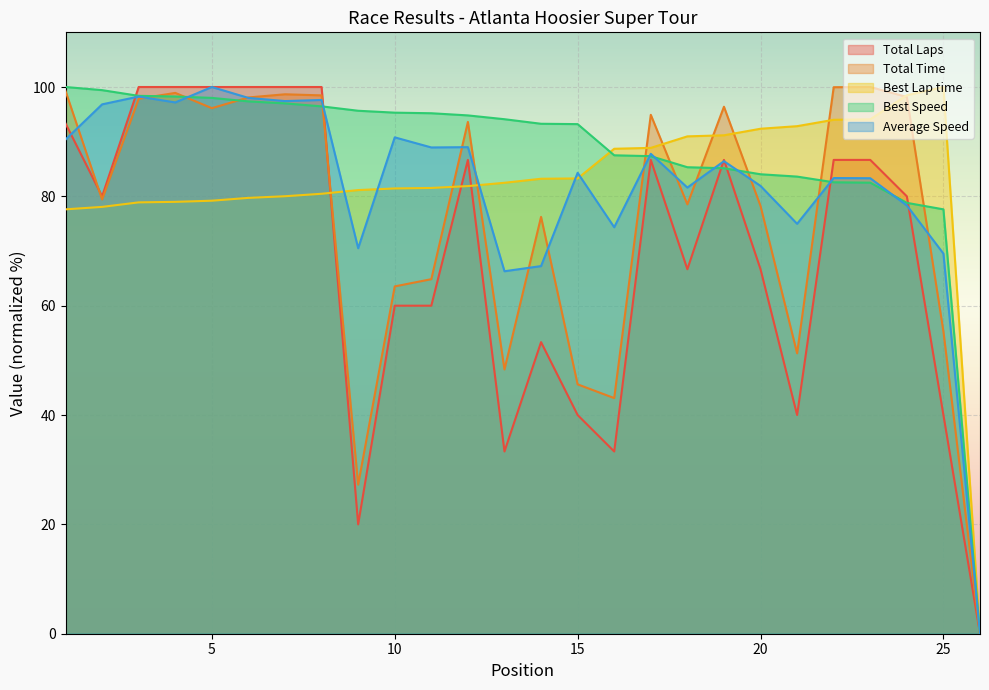

The Average Speed series shows 67.2 at 14. True or false?

True